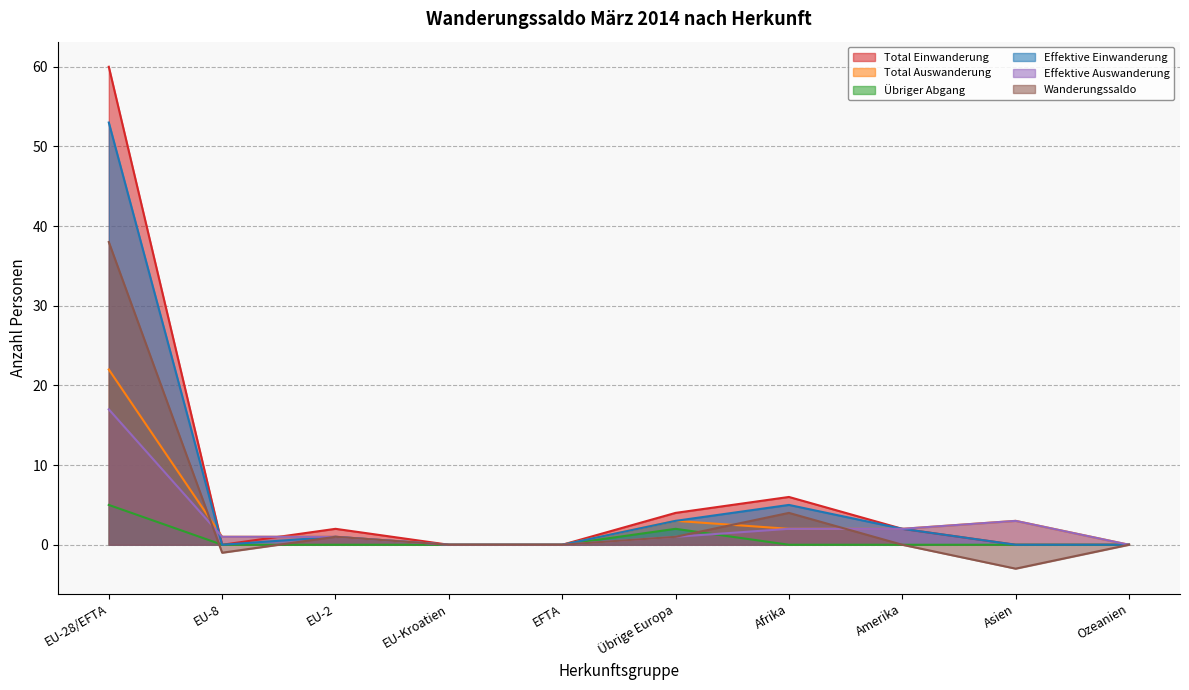

At which category does Effektive Einwanderung reach its first local peak?

EU-2